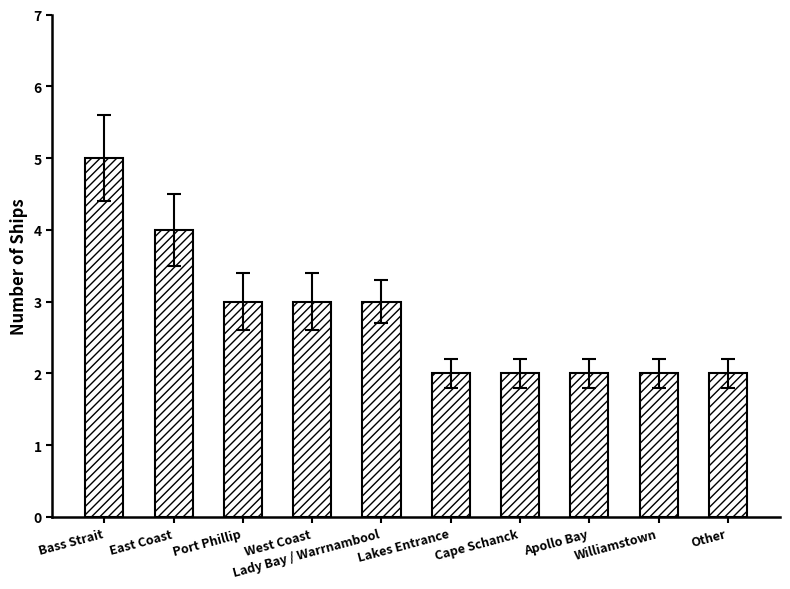

How many values are between 2 and 3?

8